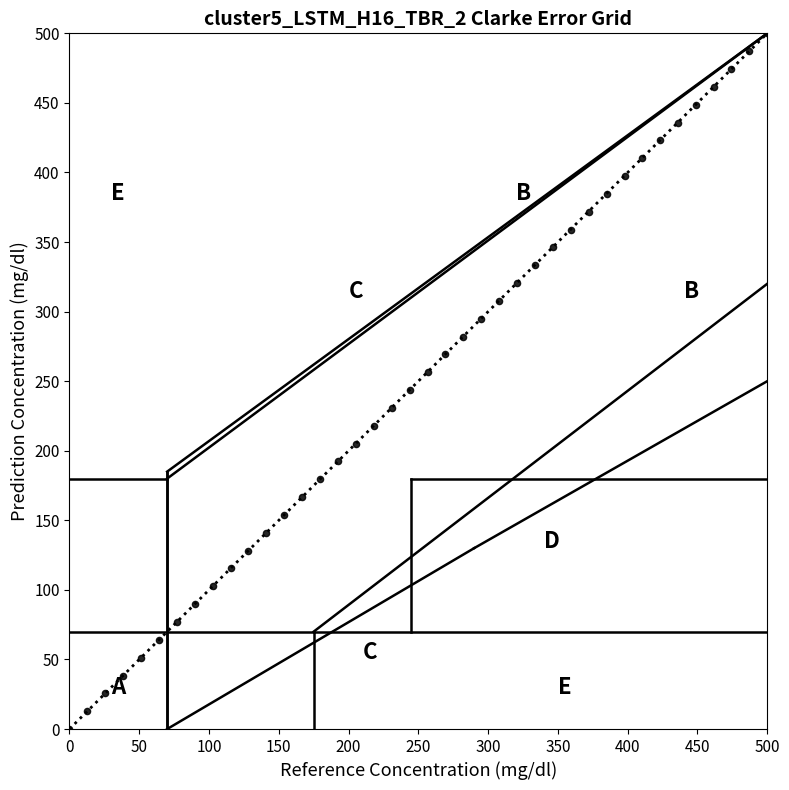

What is the range of Y values (max minus min)?

500.0